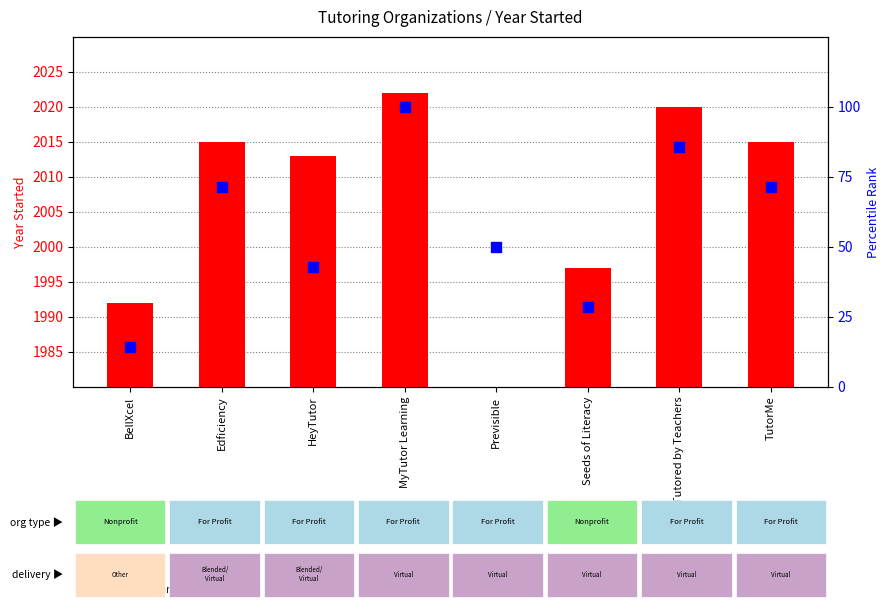

Which series reaches the minimum Y coordinate?

percentile rank within the sample